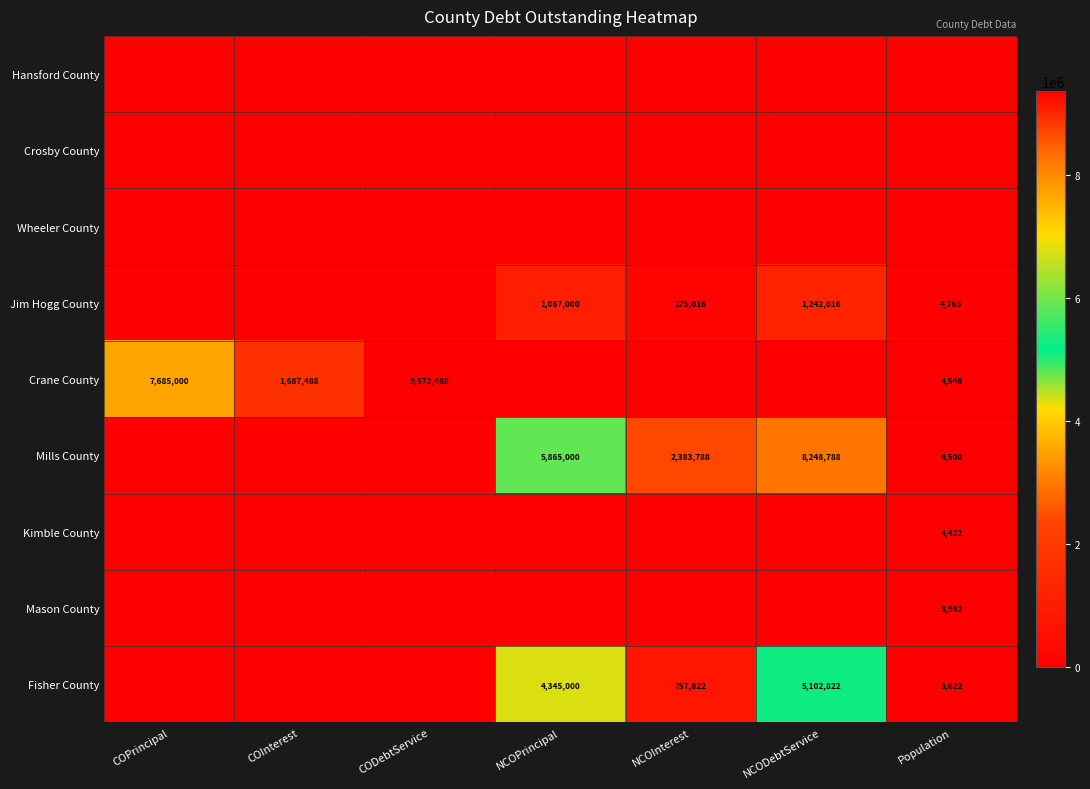

Is it true that Mills County equals 2383788 at NCOInterest?

True